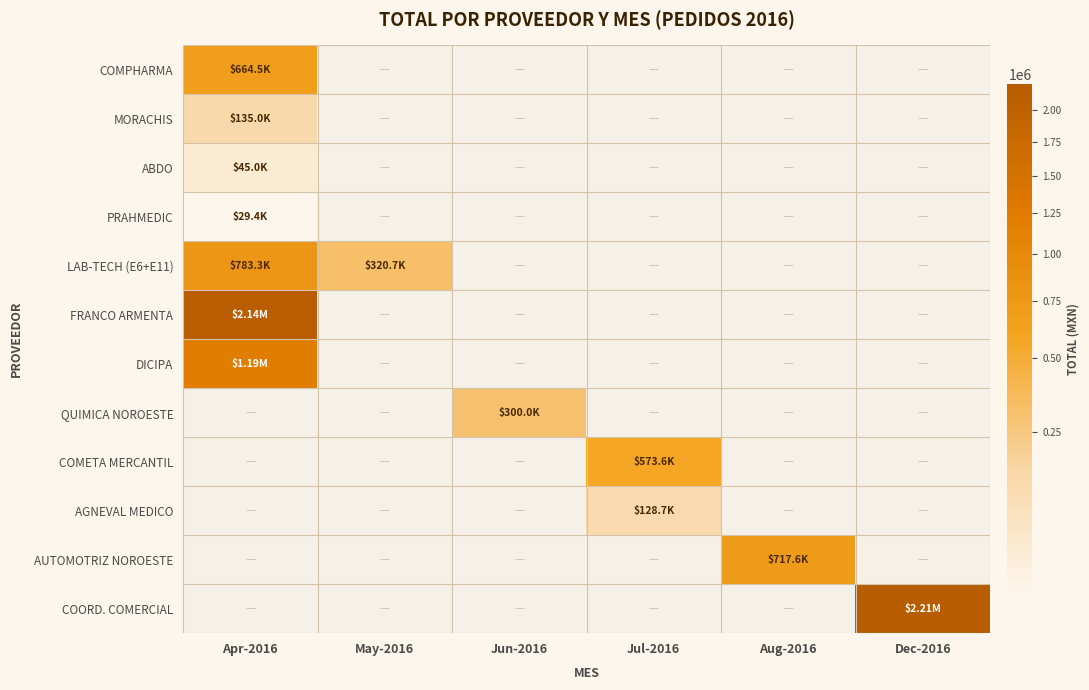

Reading right to left, extract all data points from this chart.

COMPHARMA: Dec-2016=0.0	Aug-2016=0.0	Jul-2016=0.0	Jun-2016=0.0	May-2016=0.0	Apr-2016=664500.0
MORACHIS: Dec-2016=0.0	Aug-2016=0.0	Jul-2016=0.0	Jun-2016=0.0	May-2016=0.0	Apr-2016=135000.0
ABDO: Dec-2016=0.0	Aug-2016=0.0	Jul-2016=0.0	Jun-2016=0.0	May-2016=0.0	Apr-2016=45000.0
PRAHMEDIC: Dec-2016=0.0	Aug-2016=0.0	Jul-2016=0.0	Jun-2016=0.0	May-2016=0.0	Apr-2016=29399.5
LAB-TECH (E6+E11): Dec-2016=0.0	Aug-2016=0.0	Jul-2016=0.0	Jun-2016=0.0	May-2016=320737.7	Apr-2016=783309.7
FRANCO ARMENTA: Dec-2016=0.0	Aug-2016=0.0	Jul-2016=0.0	Jun-2016=0.0	May-2016=0.0	Apr-2016=2140305.9
DICIPA: Dec-2016=0.0	Aug-2016=0.0	Jul-2016=0.0	Jun-2016=0.0	May-2016=0.0	Apr-2016=1193416.2
QUIMICA NOROESTE: Dec-2016=0.0	Aug-2016=0.0	Jul-2016=0.0	Jun-2016=299964.6	May-2016=0.0	Apr-2016=0.0
COMETA MERCANTIL: Dec-2016=0.0	Aug-2016=0.0	Jul-2016=573553.5	Jun-2016=0.0	May-2016=0.0	Apr-2016=0.0
AGNEVAL MEDICO: Dec-2016=0.0	Aug-2016=0.0	Jul-2016=128702.0	Jun-2016=0.0	May-2016=0.0	Apr-2016=0.0
AUTOMOTRIZ NOROESTE: Dec-2016=0.0	Aug-2016=717630.0	Jul-2016=0.0	Jun-2016=0.0	May-2016=0.0	Apr-2016=0.0
COORD. COMERCIAL: Dec-2016=2214017.1	Aug-2016=0.0	Jul-2016=0.0	Jun-2016=0.0	May-2016=0.0	Apr-2016=0.0